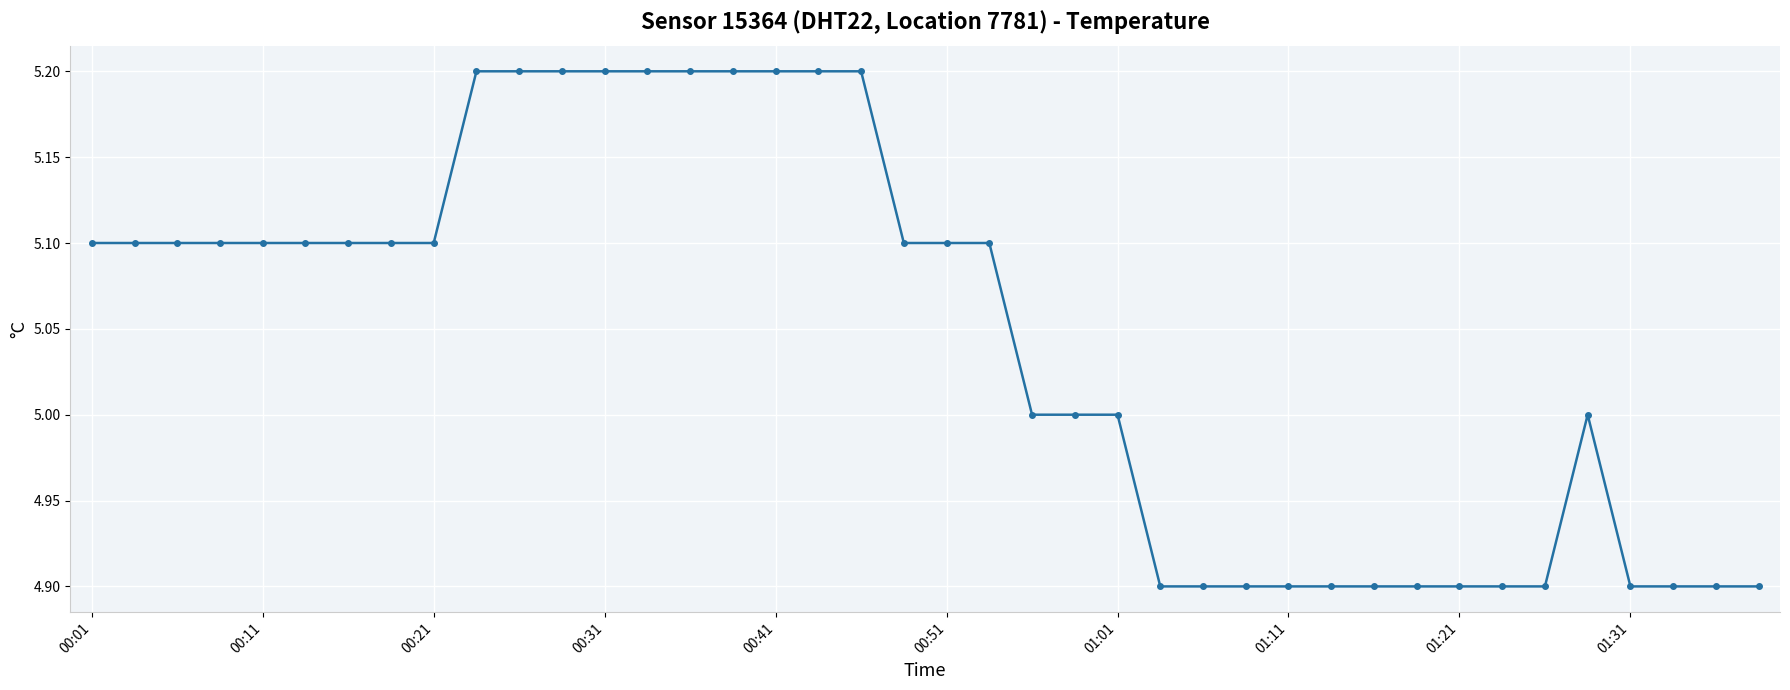

What is the greatest value displayed?

5.2